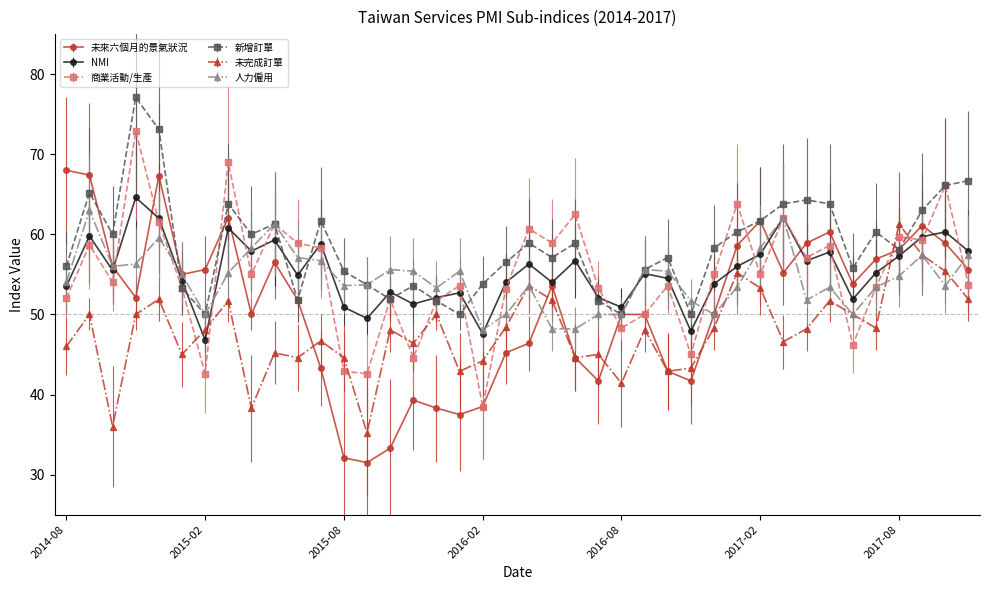

After their last crossing, which series has the higher values: 新增訂單 or 商業活動/生產?

新增訂單